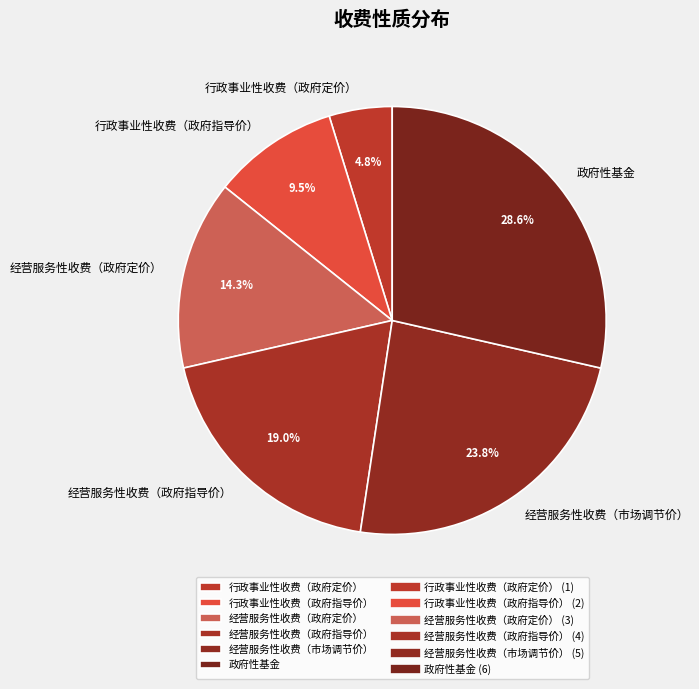

Count the number of slices in the pie.

6